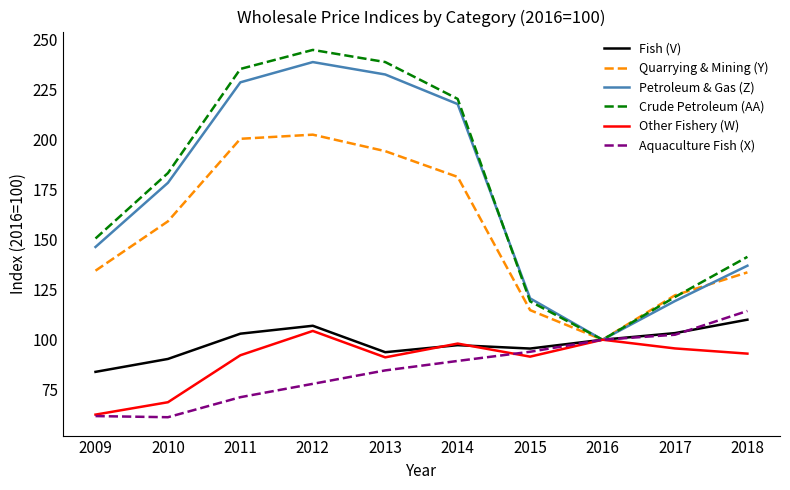

What is the difference between the highest and lowest values at 2018?

48.4